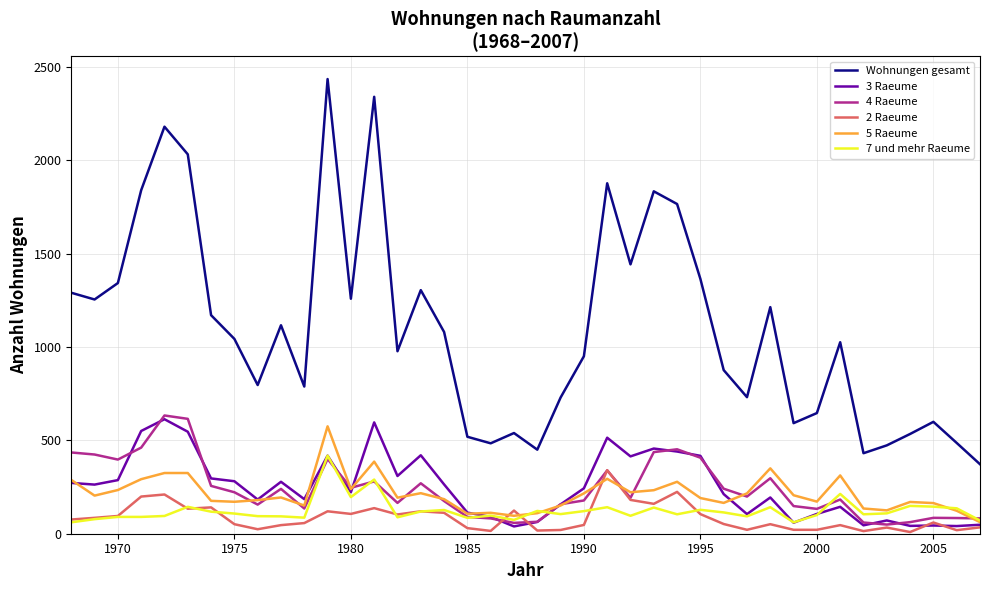

What is the greatest value displayed?

2434